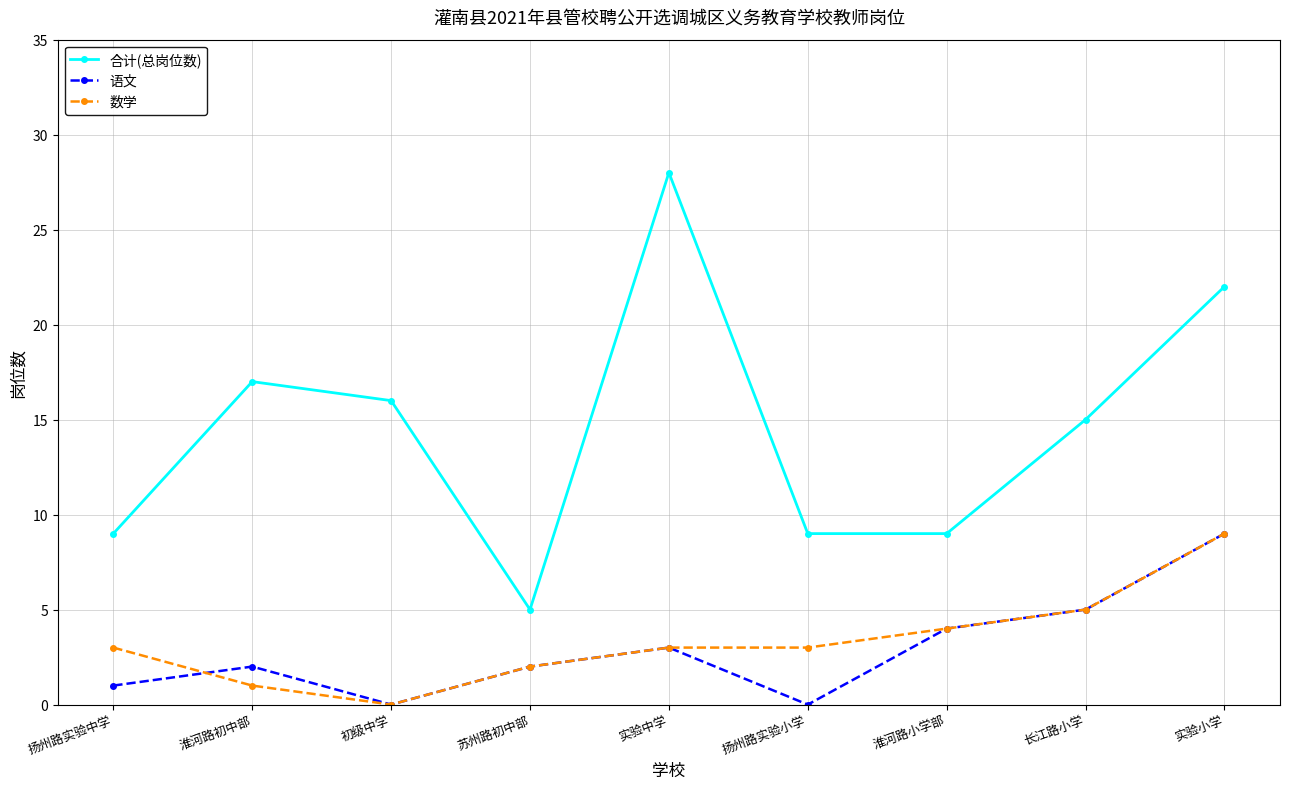

True or false: 合计(总岗位数) and 语文 intersect in this chart.

False